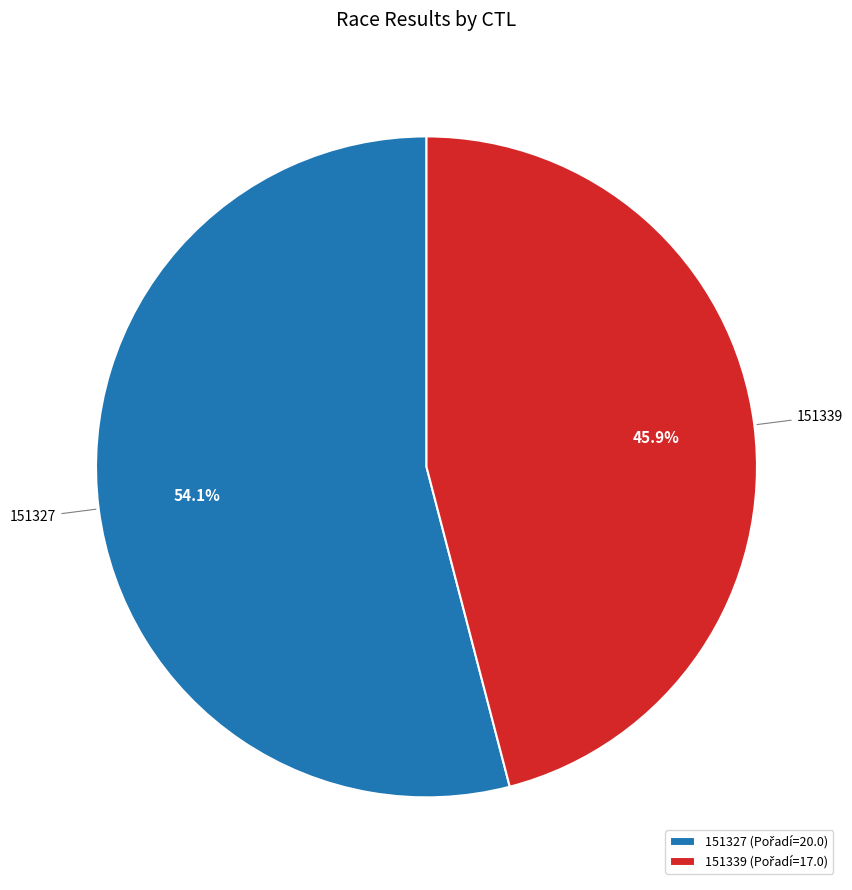

Is 151327 the majority of the pie?

Yes